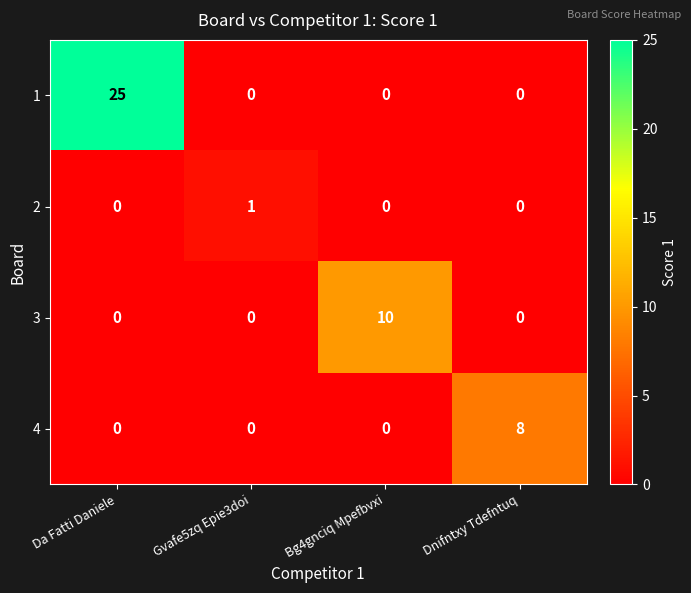

What is the difference between the 3 values at Bg4gnciq Mpefbvxi and Gvafe5zq Epie3doi?

10